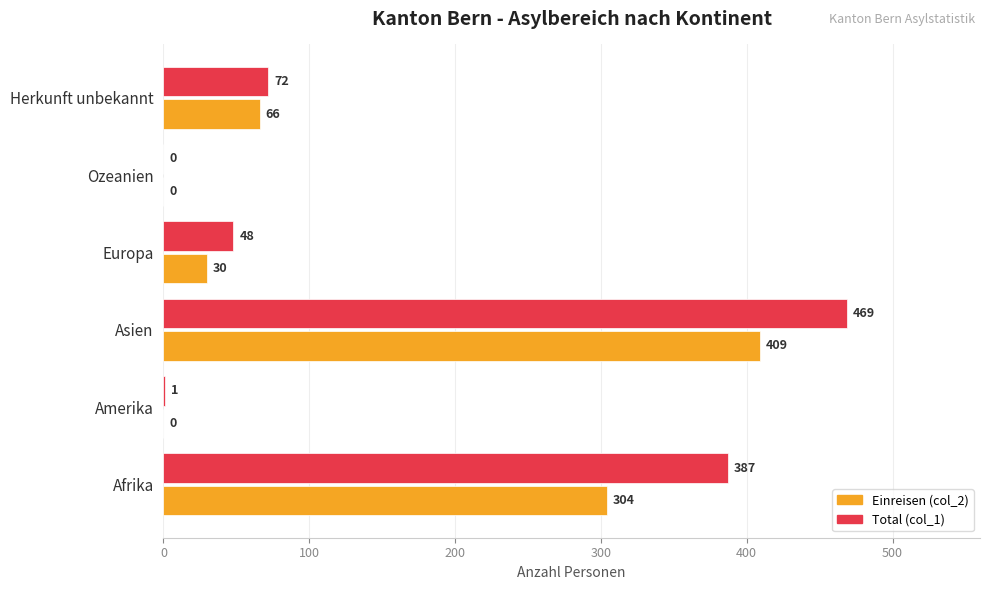

At which category is the sum across all series the highest?

Asien